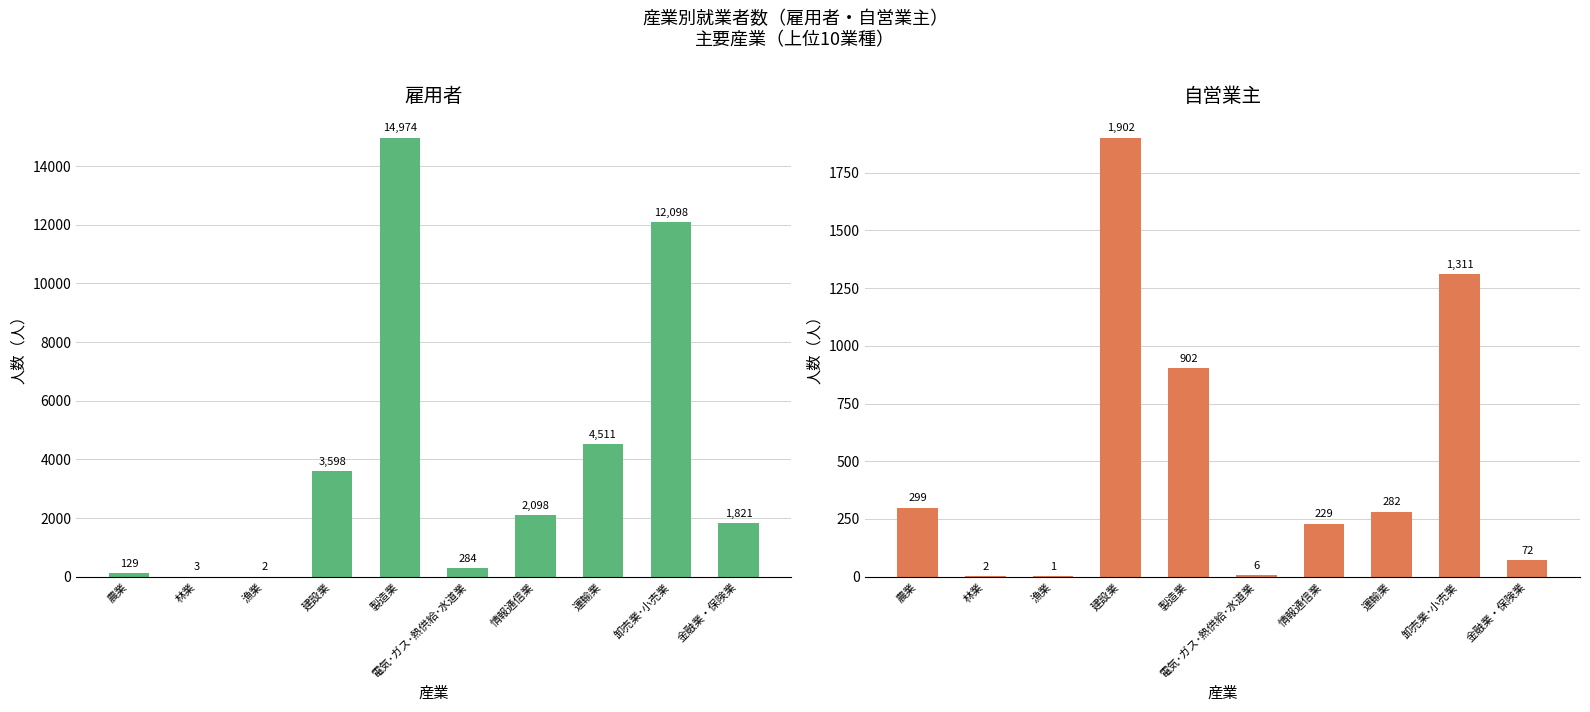

Rank the series by their maximum value, from highest to lowest.

雇用者, 自営業主